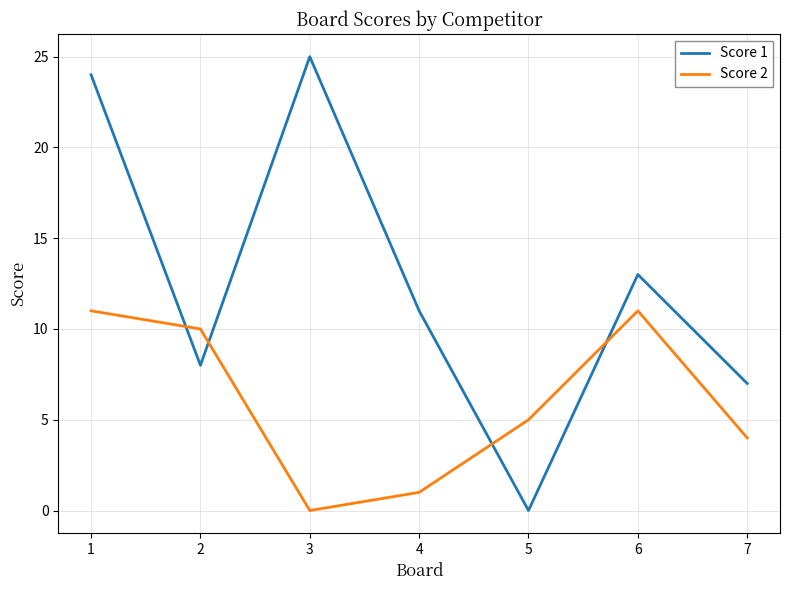

Is it true that Score 1 equals 15 at 4?

False